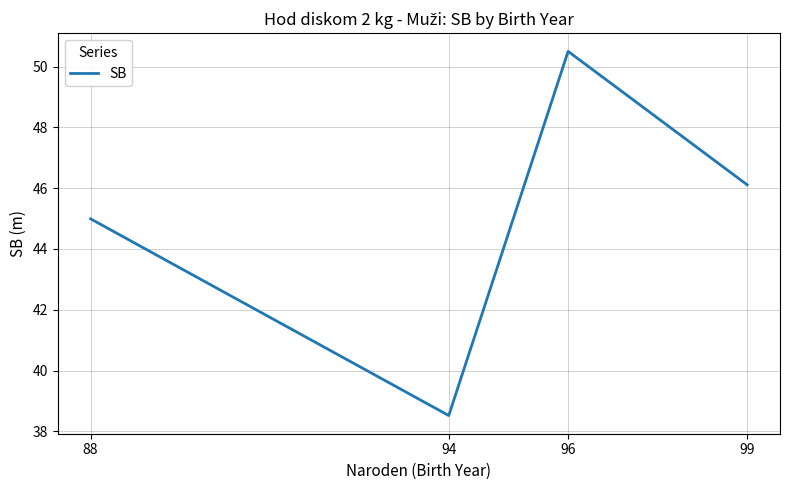

Does the chart display data point markers on the line(s)?

No